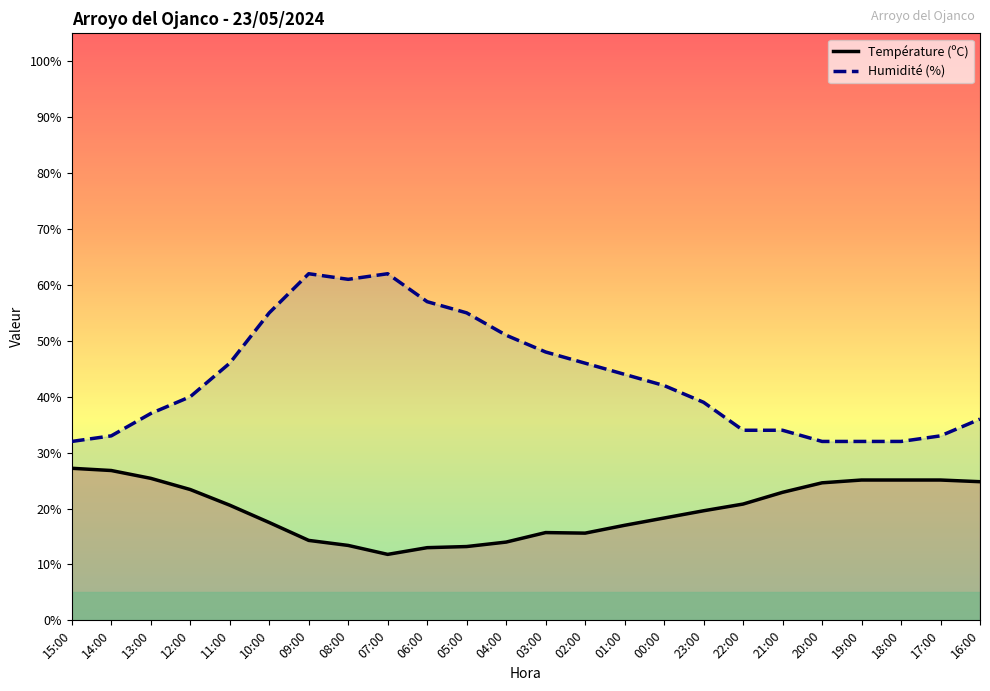

Reading right to left, what are all the values shown in this chart?

Température (ºC): 24.8	25.1	25.1	25.1	24.6	22.9	20.8	19.6	18.3	17.0	15.6	15.7	14.0	13.2	13.0	11.8	13.4	14.3	17.5	20.6	23.4	25.4	26.8	27.2
Humidité (%): 36.0	33.0	32.0	32.0	32.0	34.0	34.0	39.0	42.0	44.0	46.0	48.0	51.0	55.0	57.0	62.0	61.0	62.0	55.0	46.0	40.0	37.0	33.0	32.0